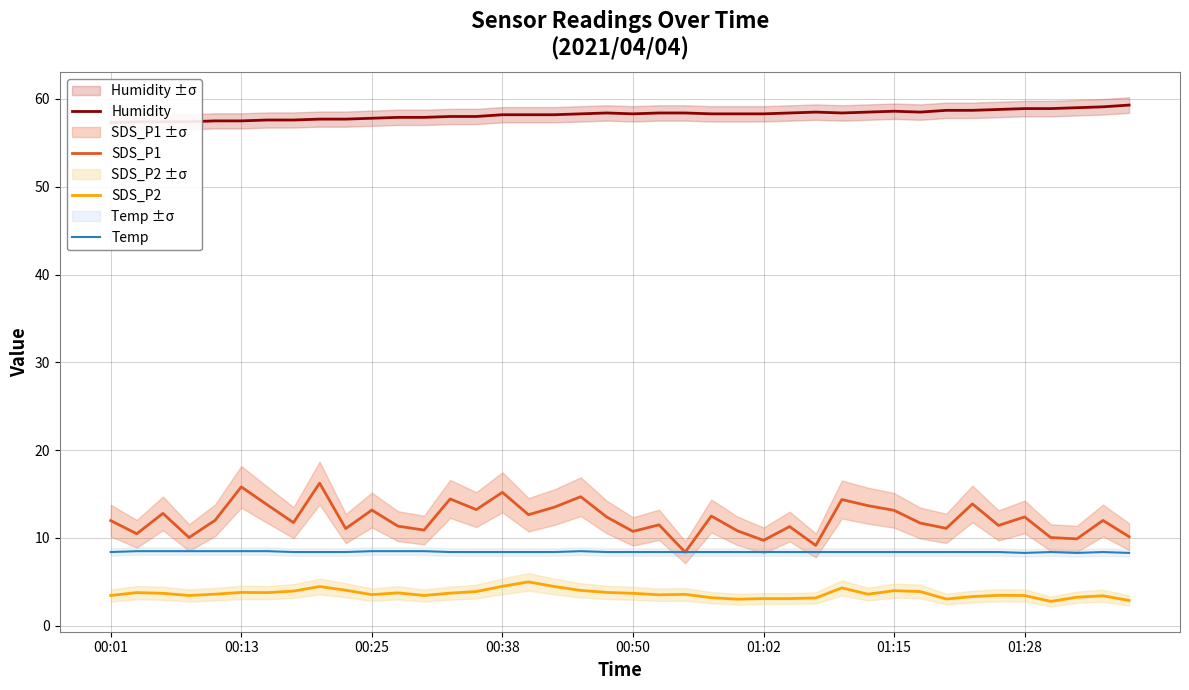

Which series has the largest range (max minus min)?

SDS_P1